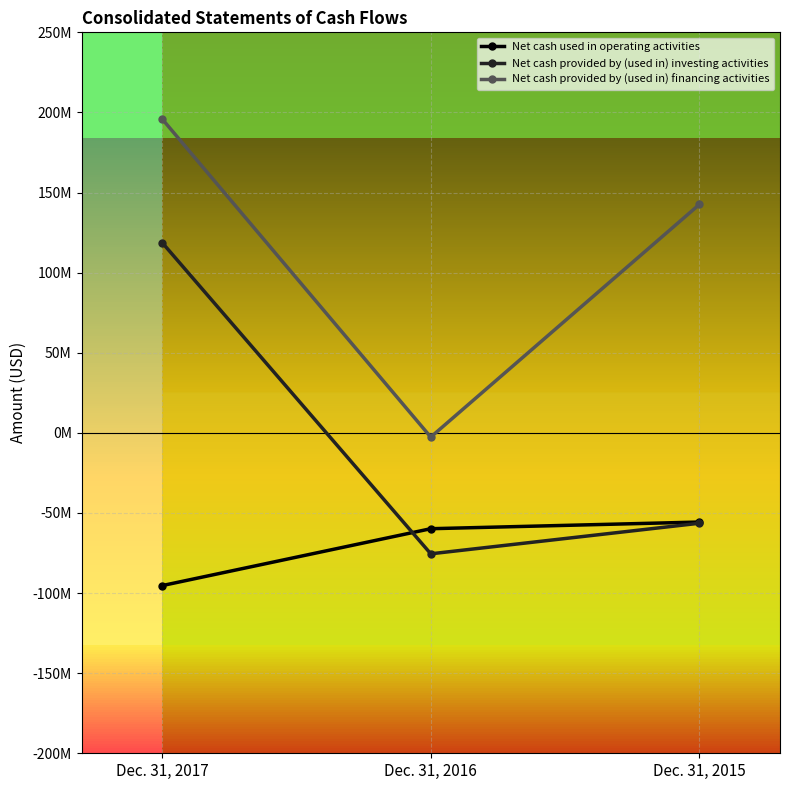

At which label is Net cash provided by (used in) investing activities closest to 21646500?

Dec. 31, 2015